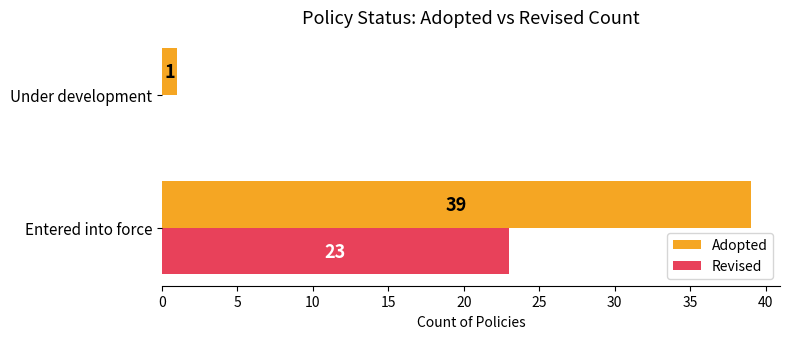

What is the sum of all Adopted values?

40